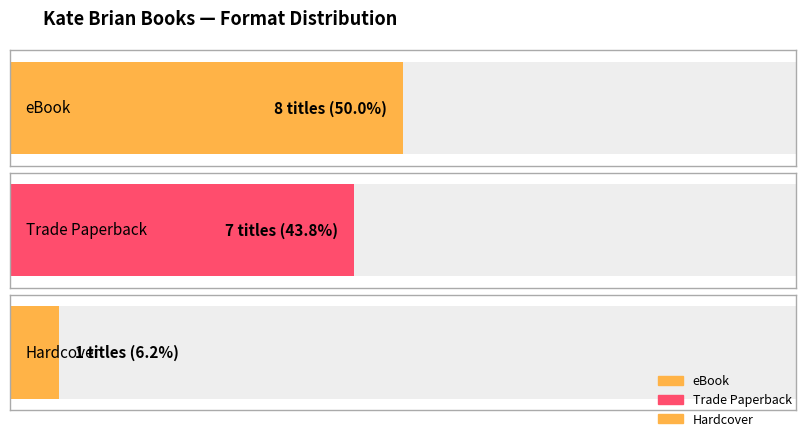

Are the bars grouped side by side (vs. stacked)?

Yes